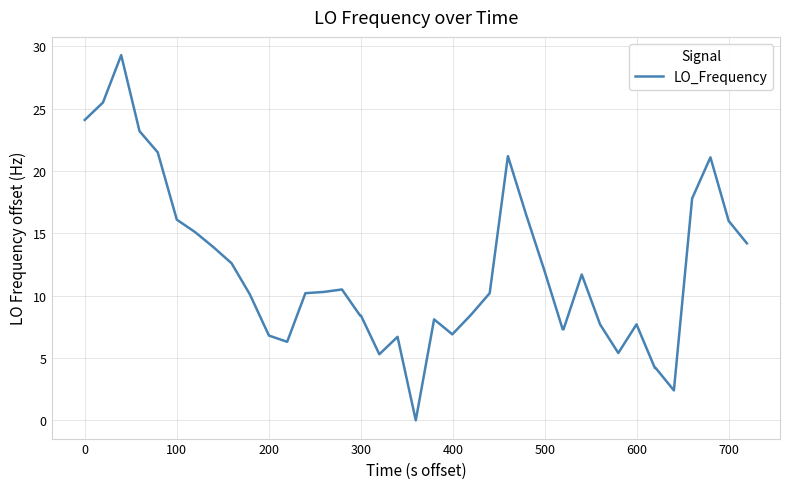

What is the difference between the maximum and minimum values?

29.3